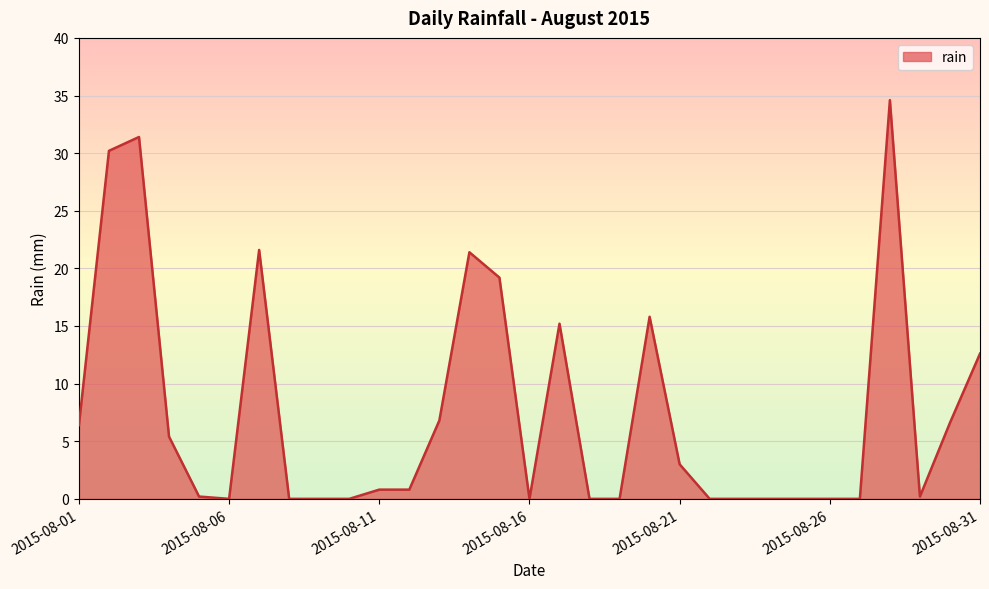

Does the chart display data point markers on the line(s)?

No